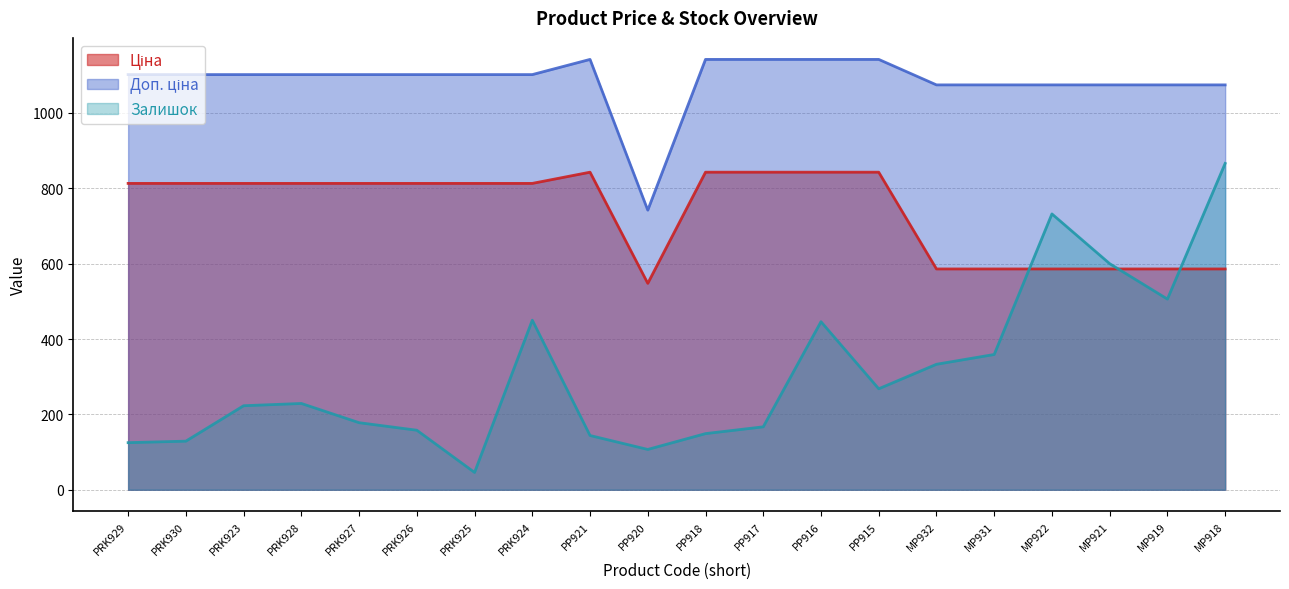

What is the value of the Ціна point at the 17th from the left?

586.0